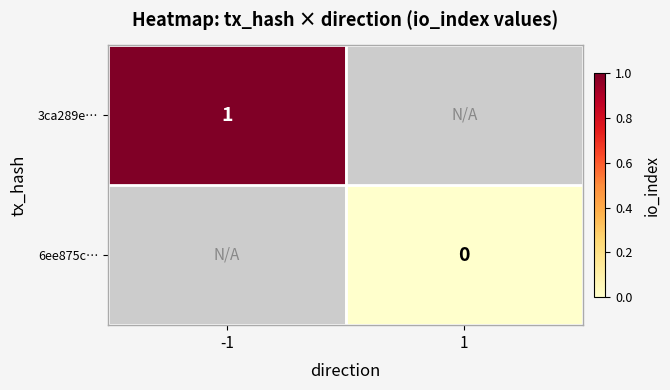

Is it true that 3ca289e… equals 0 at -1?

False